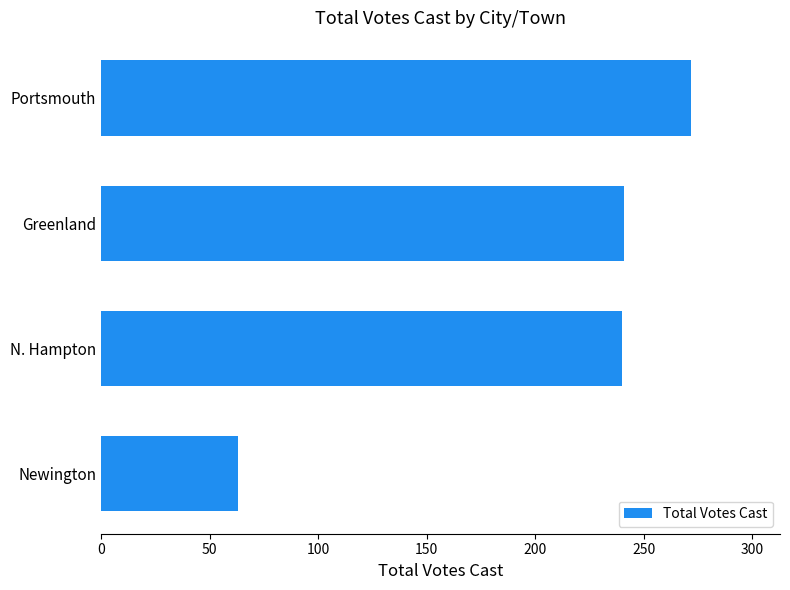

What is the difference between the maximum and minimum values?

209